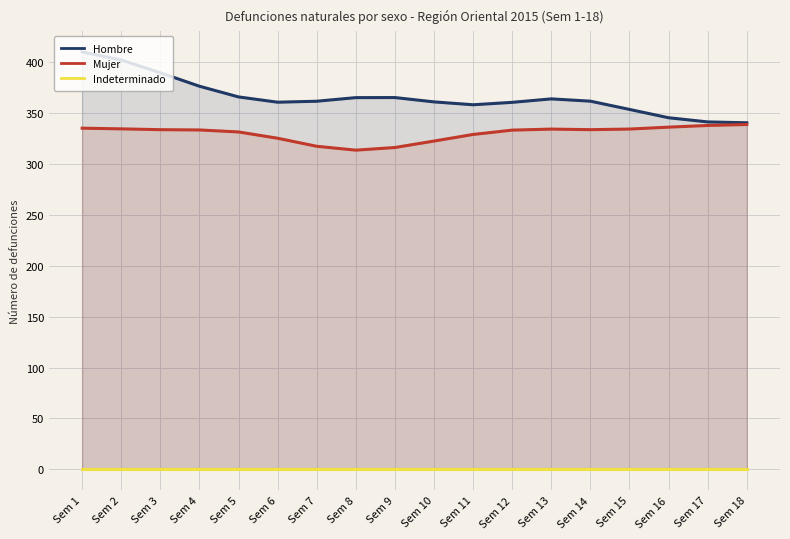

True or false: Indeterminado and Mujer cross at least once.

False